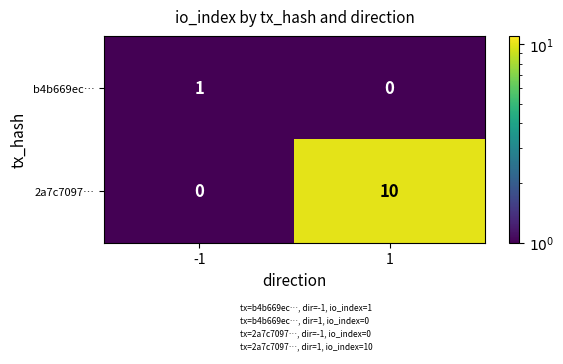

Reading left to right, transcribe all the data shown in this chart.

b4b669ec…: -1=1	1=0
2a7c7097…: -1=0	1=10